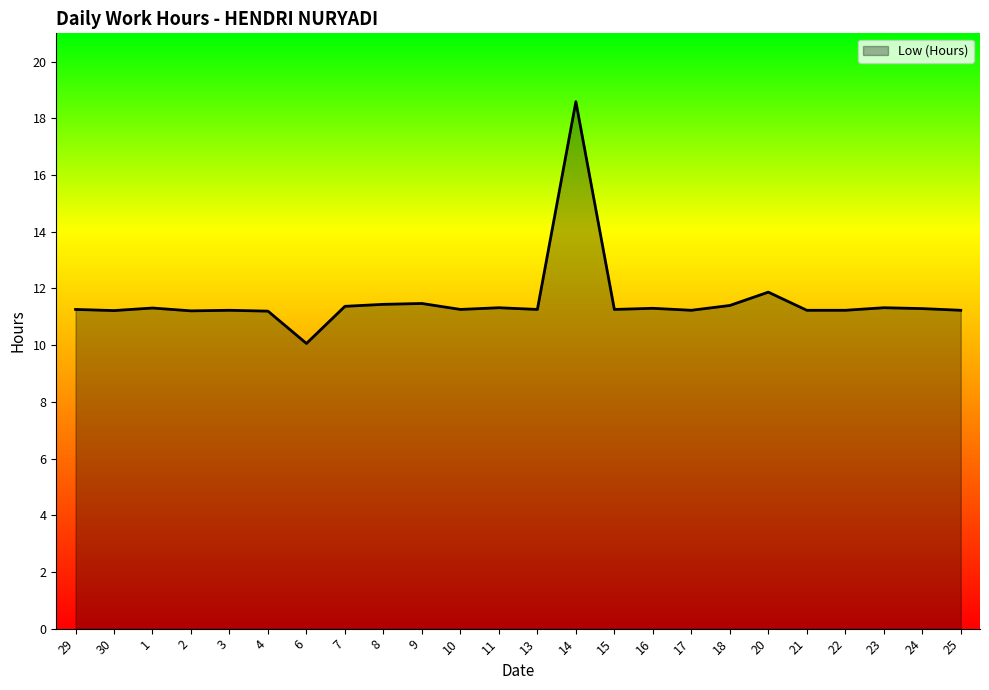

What is the sum of all values?

277.6